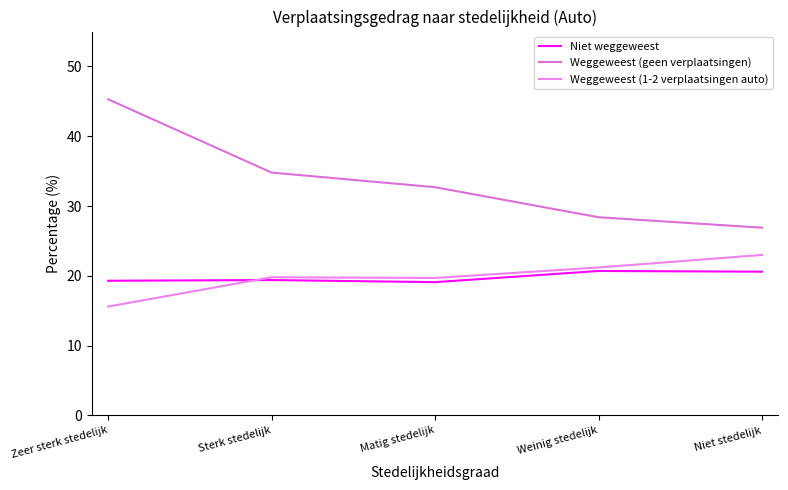

At which label is Weggeweest (geen verplaatsingen) closest to 36?

Sterk stedelijk